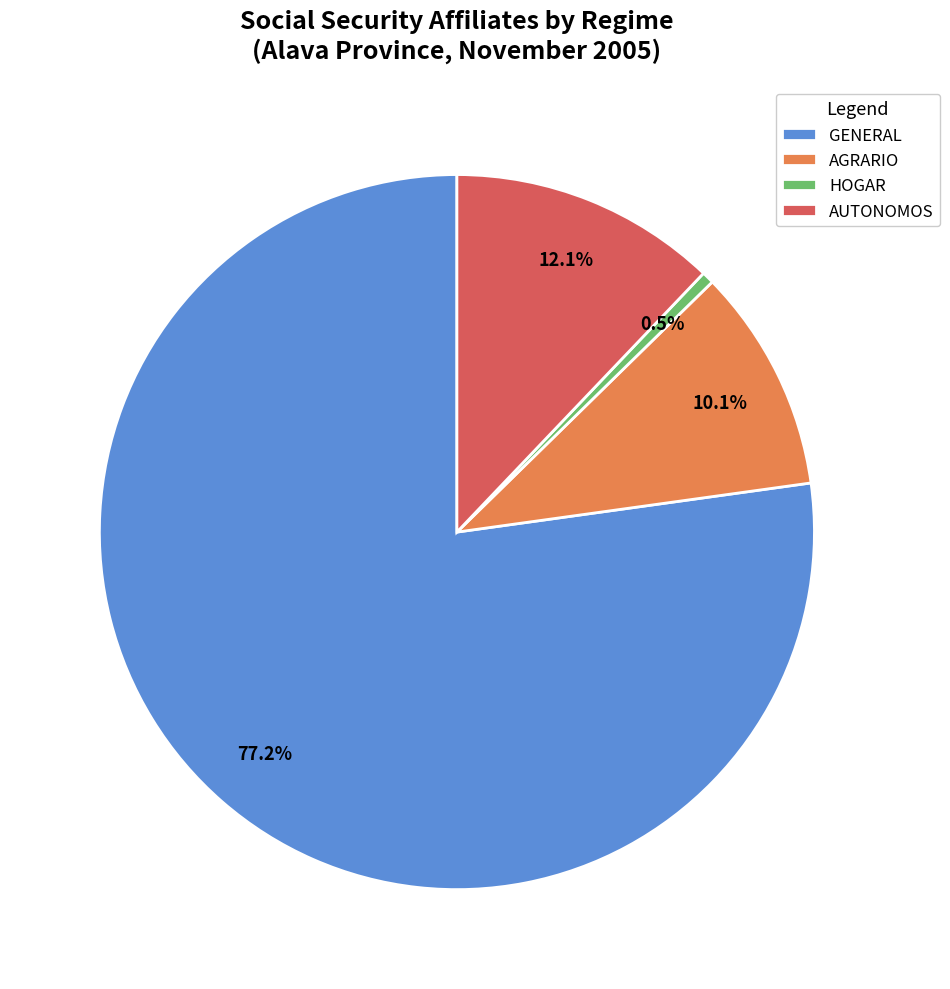

Which category accounts for the majority?

GENERAL